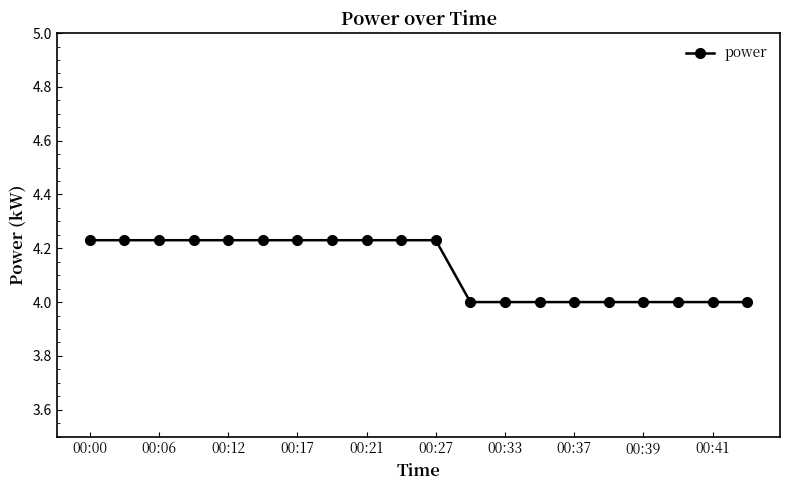

What is the smallest value displayed?

4.0